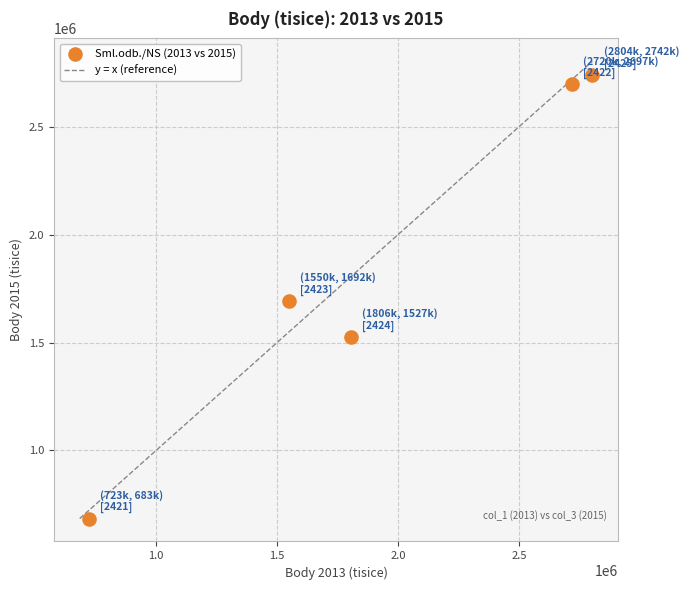

What is the average X value?

1920602.4